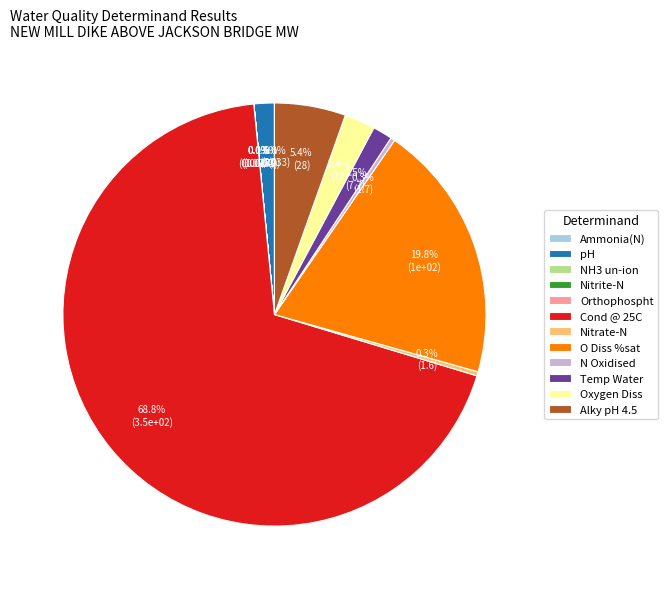

To the nearest percent, what is the average slice percentage?

8%